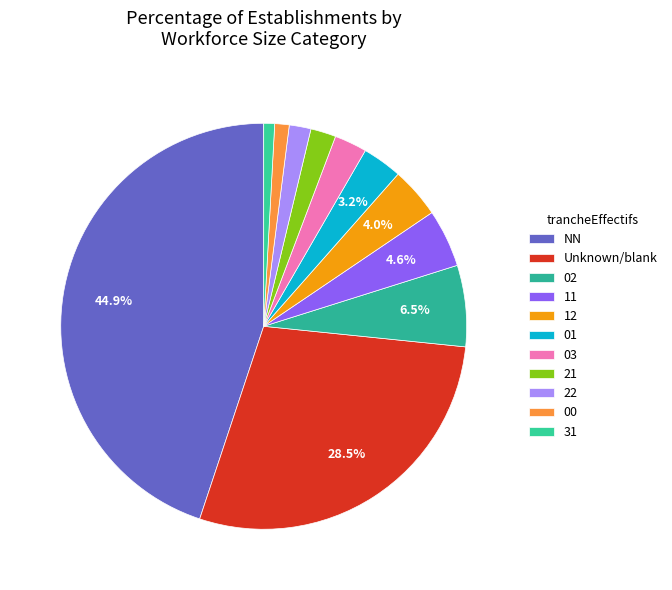

How many slices are in this pie chart?

11